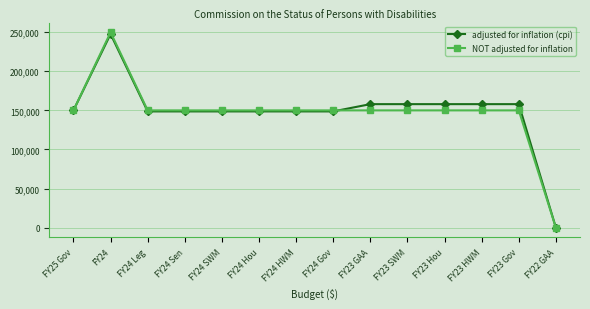

At which label does adjusted for inflation (cpi) reach its peak?

FY24